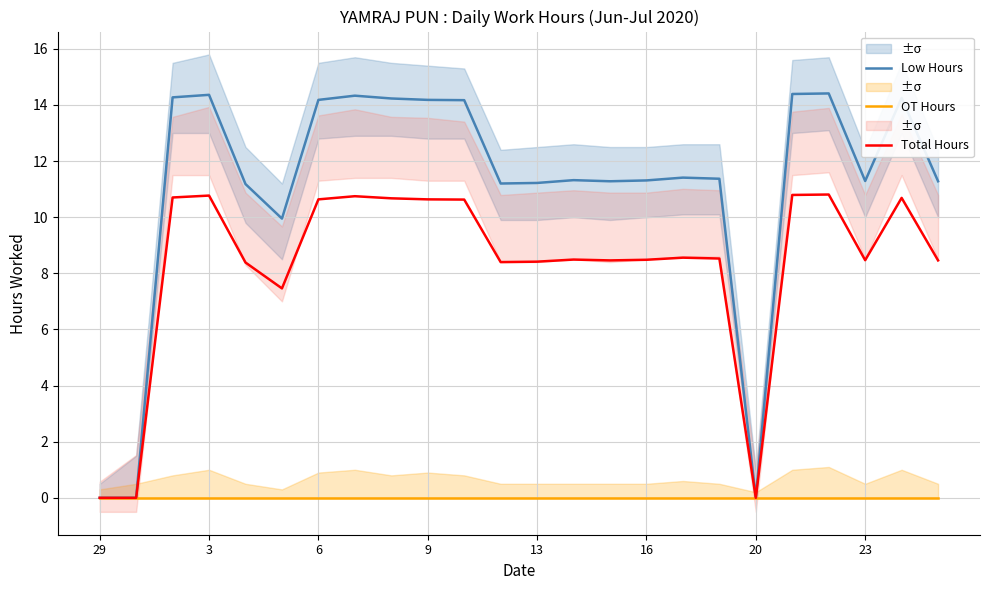

True or false: OT Hours and Total Hours cross at least once.

False